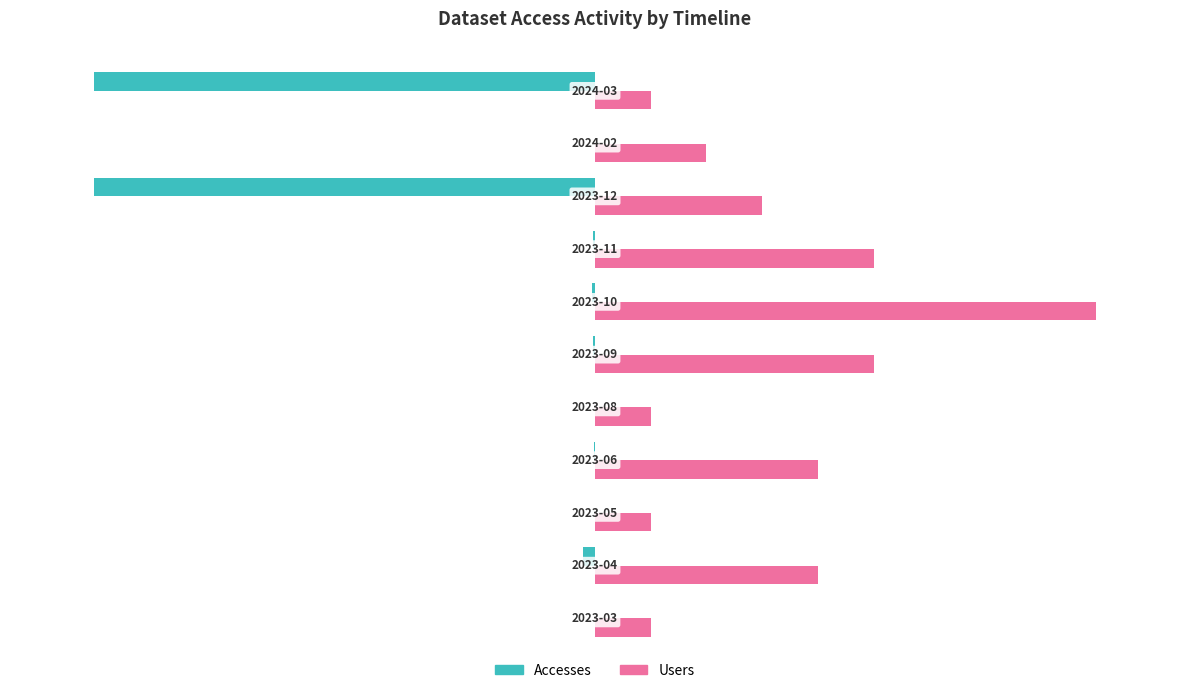

What are all the series names shown in the legend?

Accesses, Users